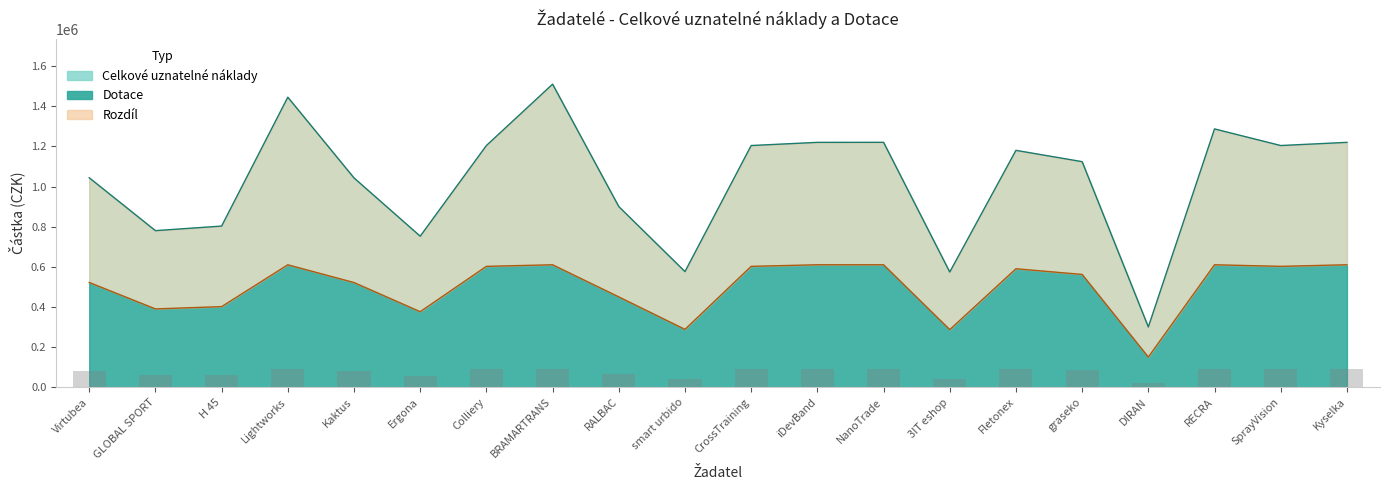

What is the minimum value for Dotace?

150000